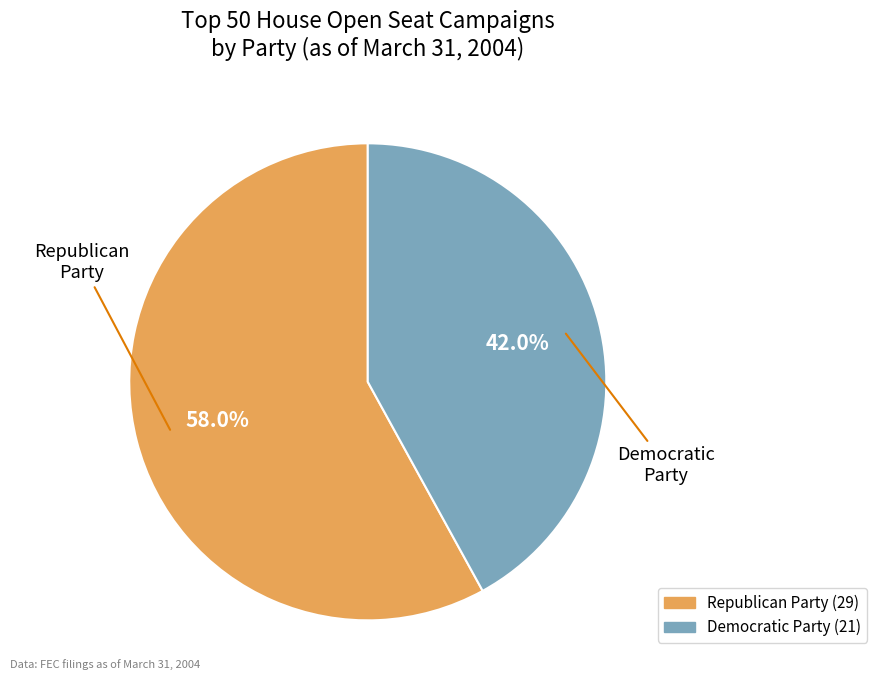

Between Republican Party and Democratic Party, which is larger?

Republican Party